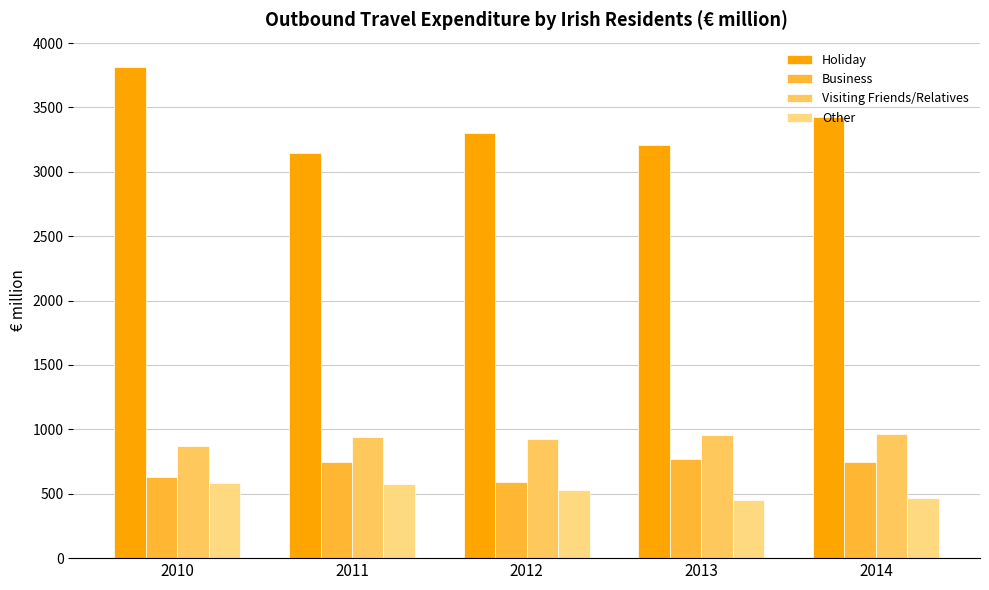

The Visiting Friends/Relatives series shows 1446.2 at 2014. True or false?

False